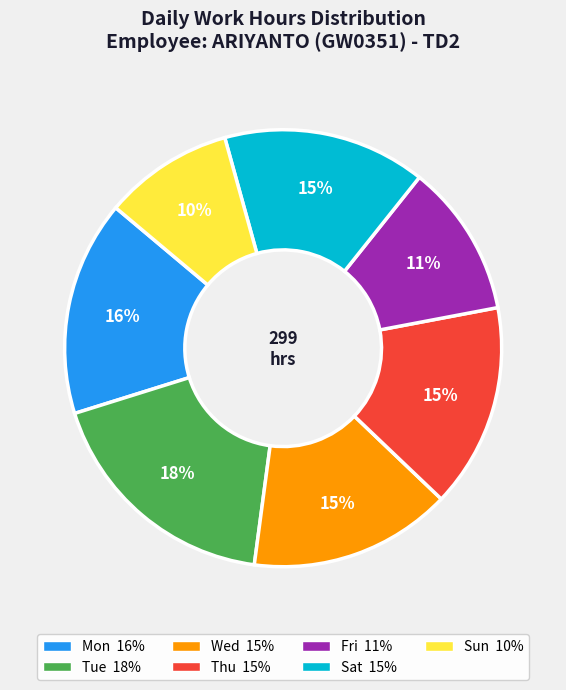

How many slices are in this pie chart?

7